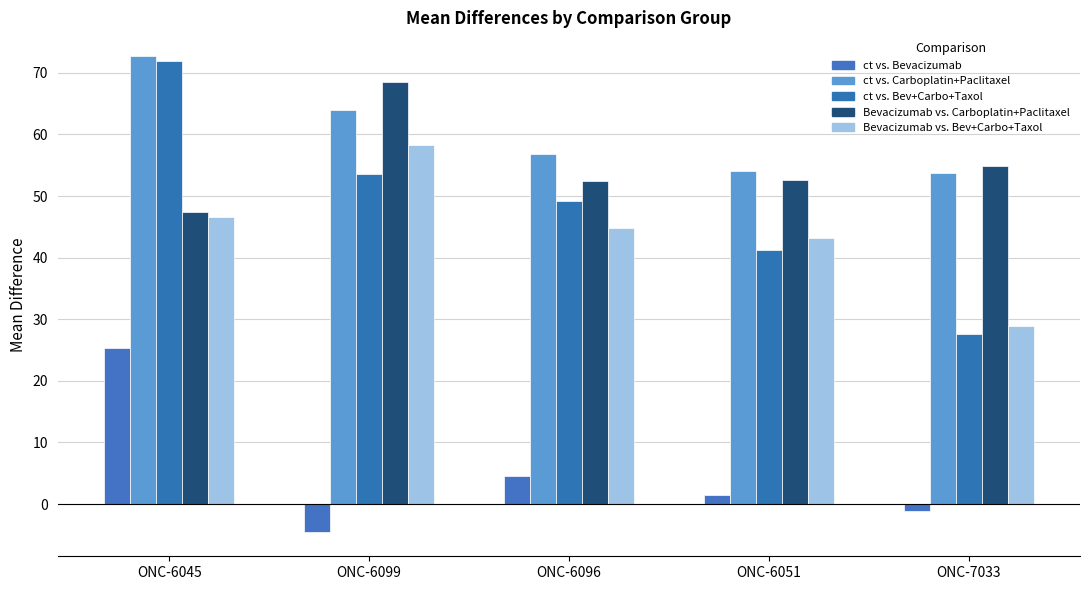

At how many categories does at least one series exceed 63?

2